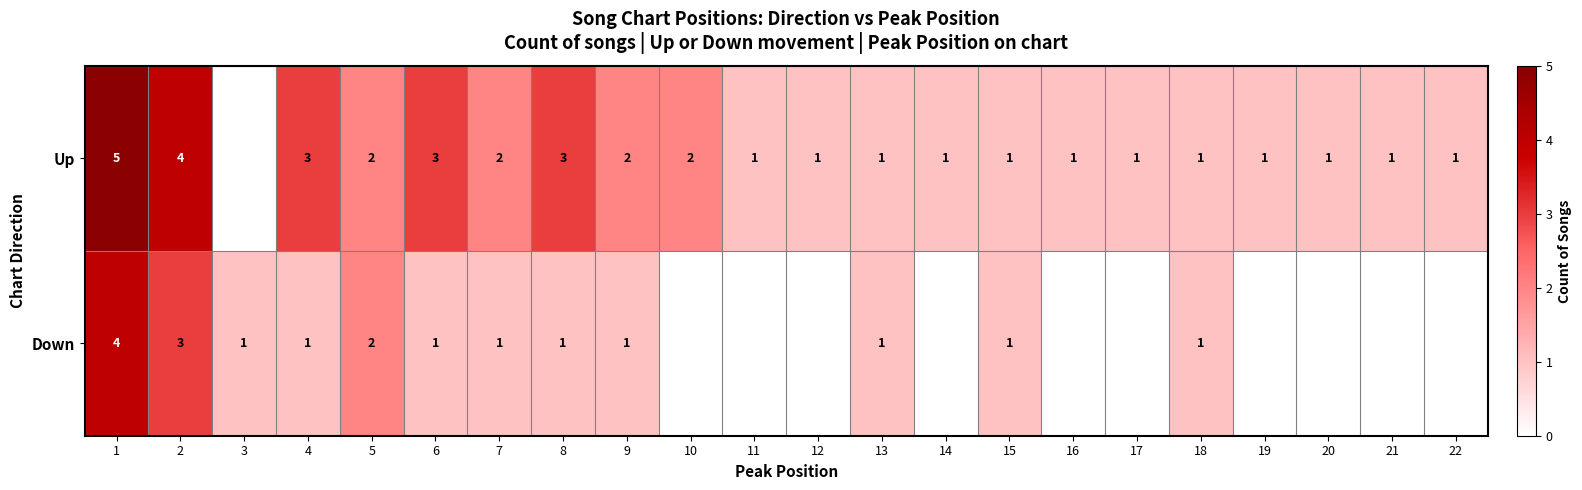

At 4, list the series in order from largest to smallest.

Up, Down